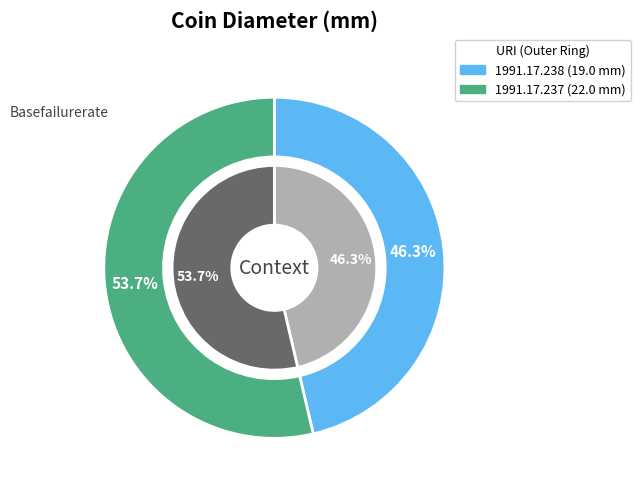

Does 1991.17.237 account for over 50% of the chart?

Yes